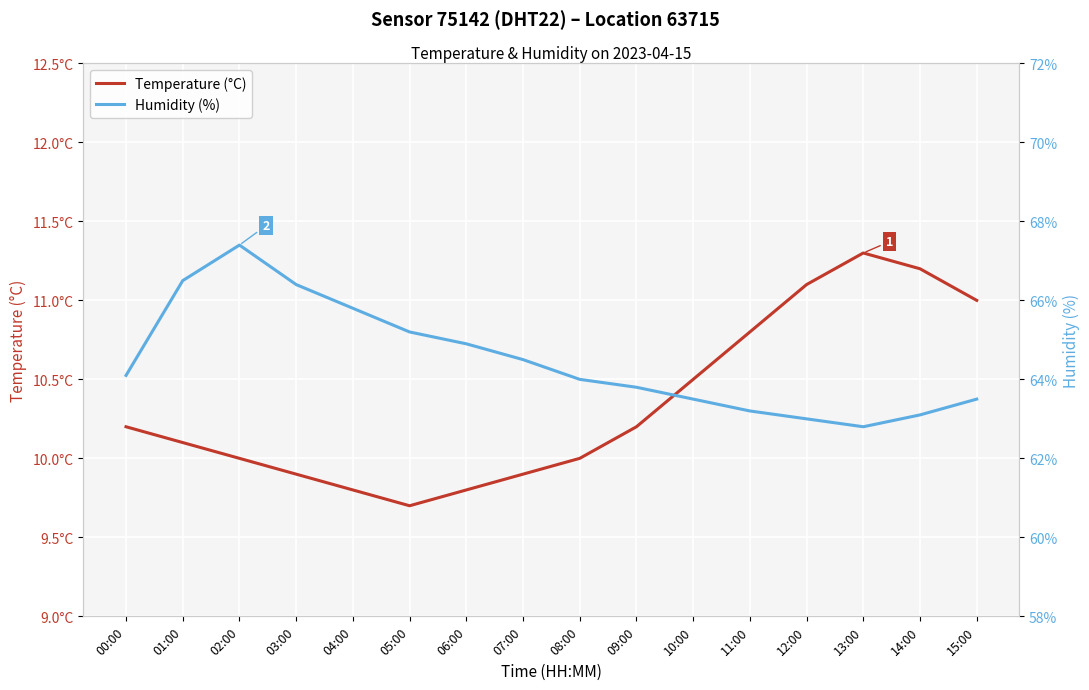

Is this an area chart (filled region under the line)?

No